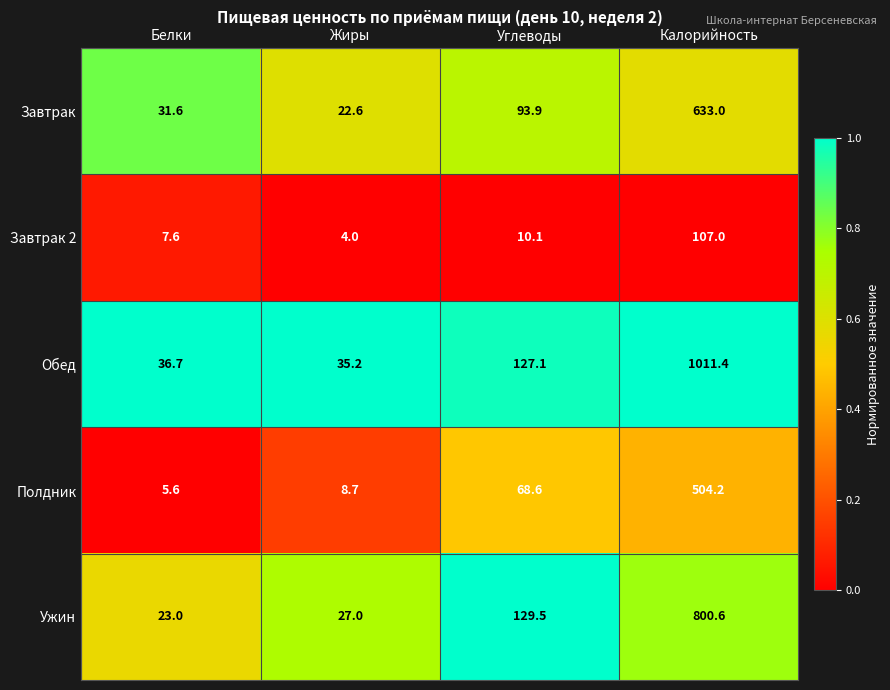

At which category is the sum across all series the highest?

Калорийность